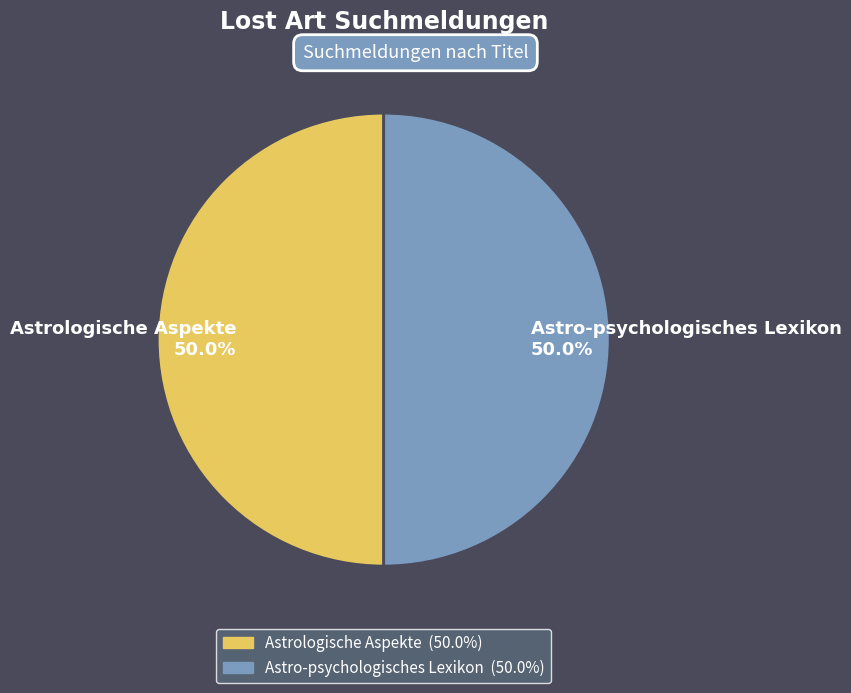

How much of the chart is everything except Astro-psychologisches Lexikon 50.0%?

50.0%